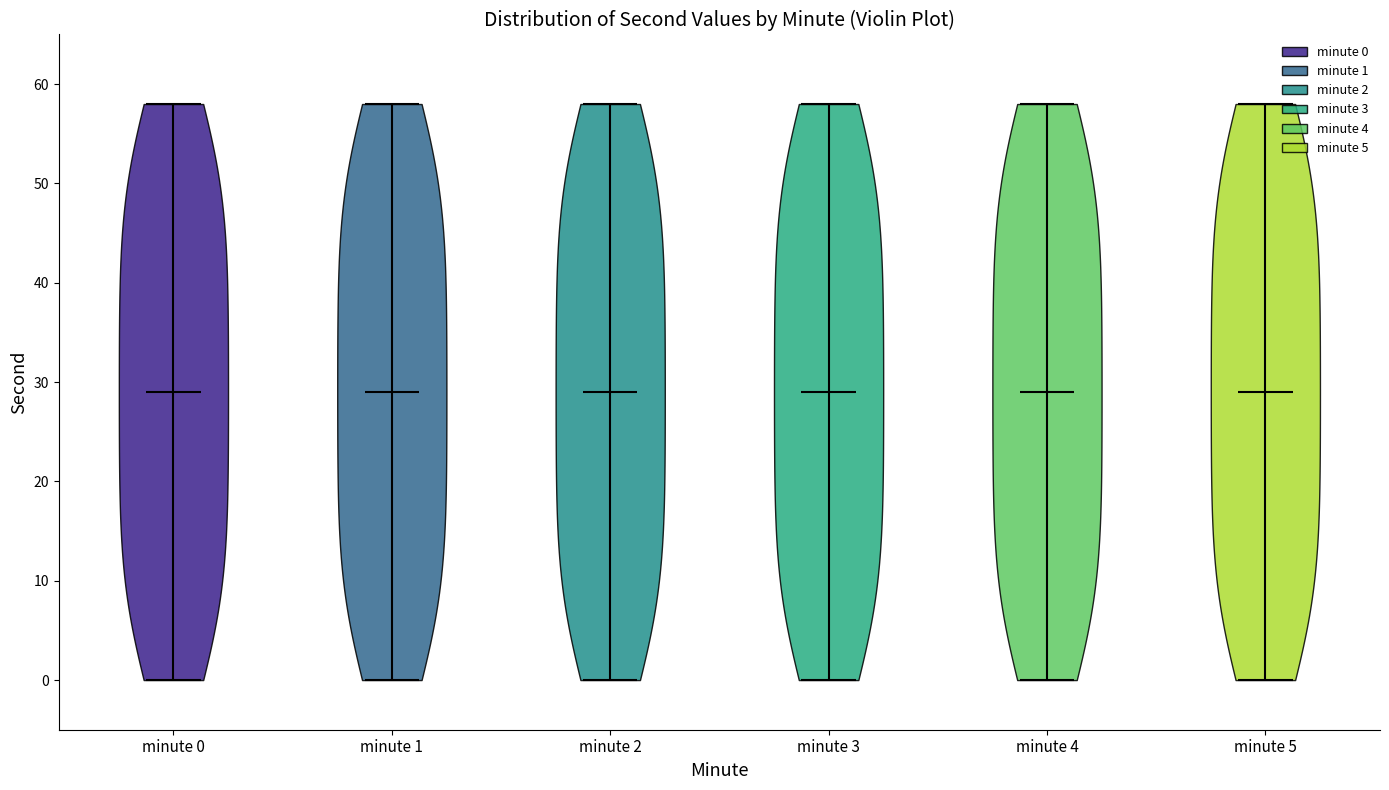

Reading left to right, read every violin against the y-axis: where its median line is, and the lowest and highest points it reaches. The values are not printed on the chart, so give them approximately, as read against the axis.

minute 0: median line 29, lowest point 0, highest point 58
minute 1: median line 29, lowest point 0, highest point 58
minute 2: median line 29, lowest point 0, highest point 58
minute 3: median line 29, lowest point 0, highest point 58
minute 4: median line 29, lowest point 0, highest point 58
minute 5: median line 29, lowest point 0, highest point 58